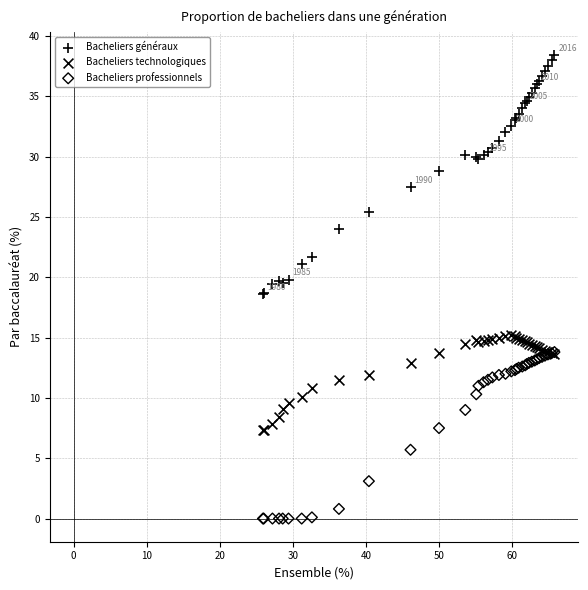

Which series has the largest Y range (max minus min)?

Bacheliers généraux